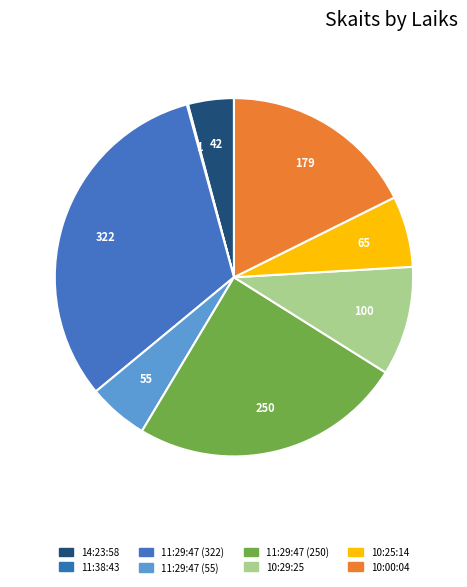

Does 11:29:47 (322) represent more than half of the total?

No